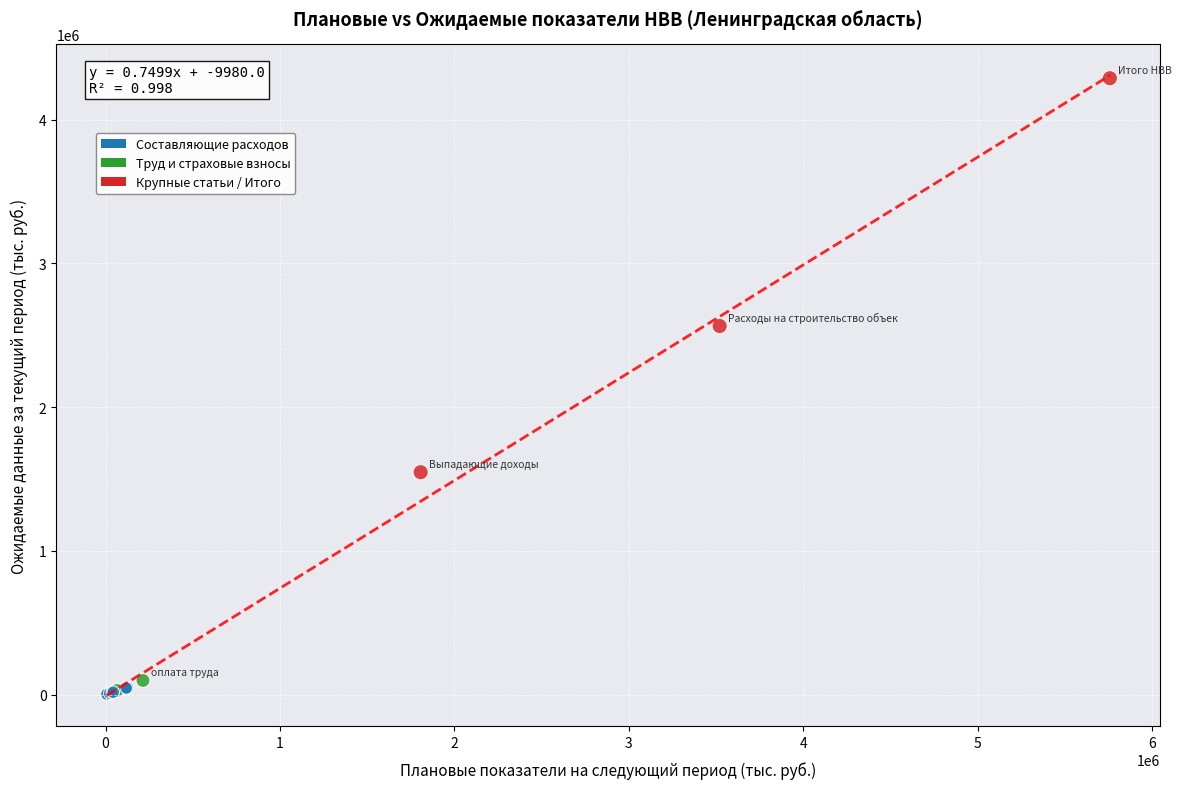

What Y value in the scatter plot is closest to 2145462?

2564530.1